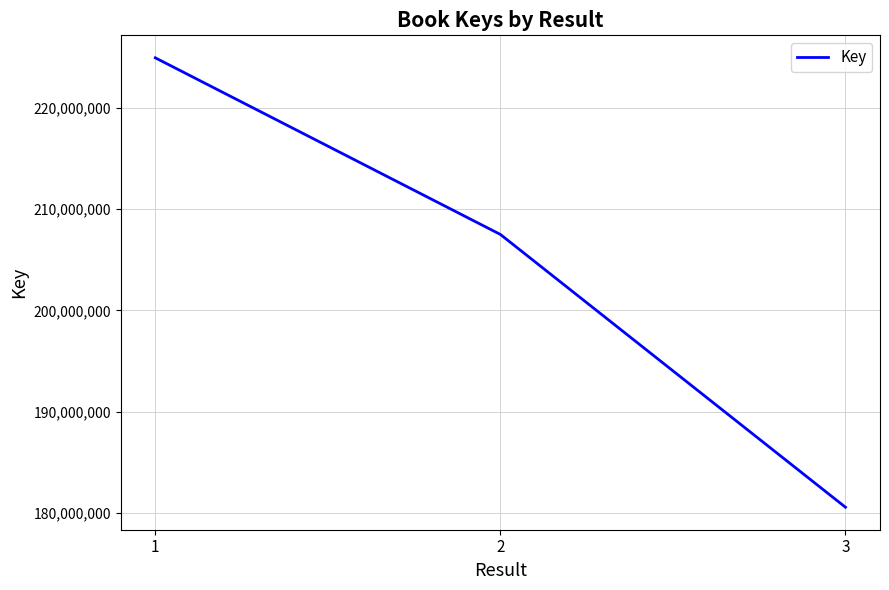

The chart shows a value of 207494781 at 2. True or false?

True